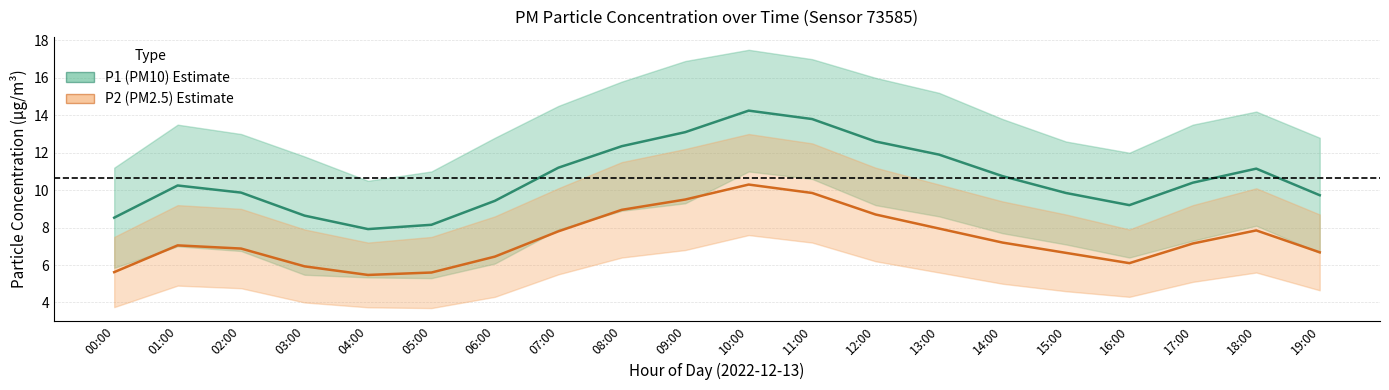

In P1 (PM10), how many points are lower than both neighbors (excluding endpoints)?

2